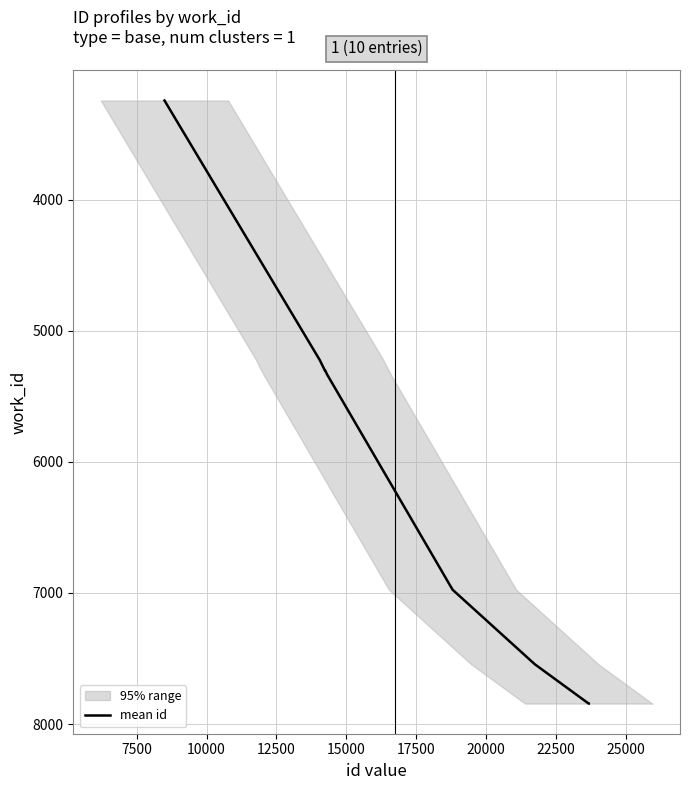

What is the maximum value for mean id?

7844